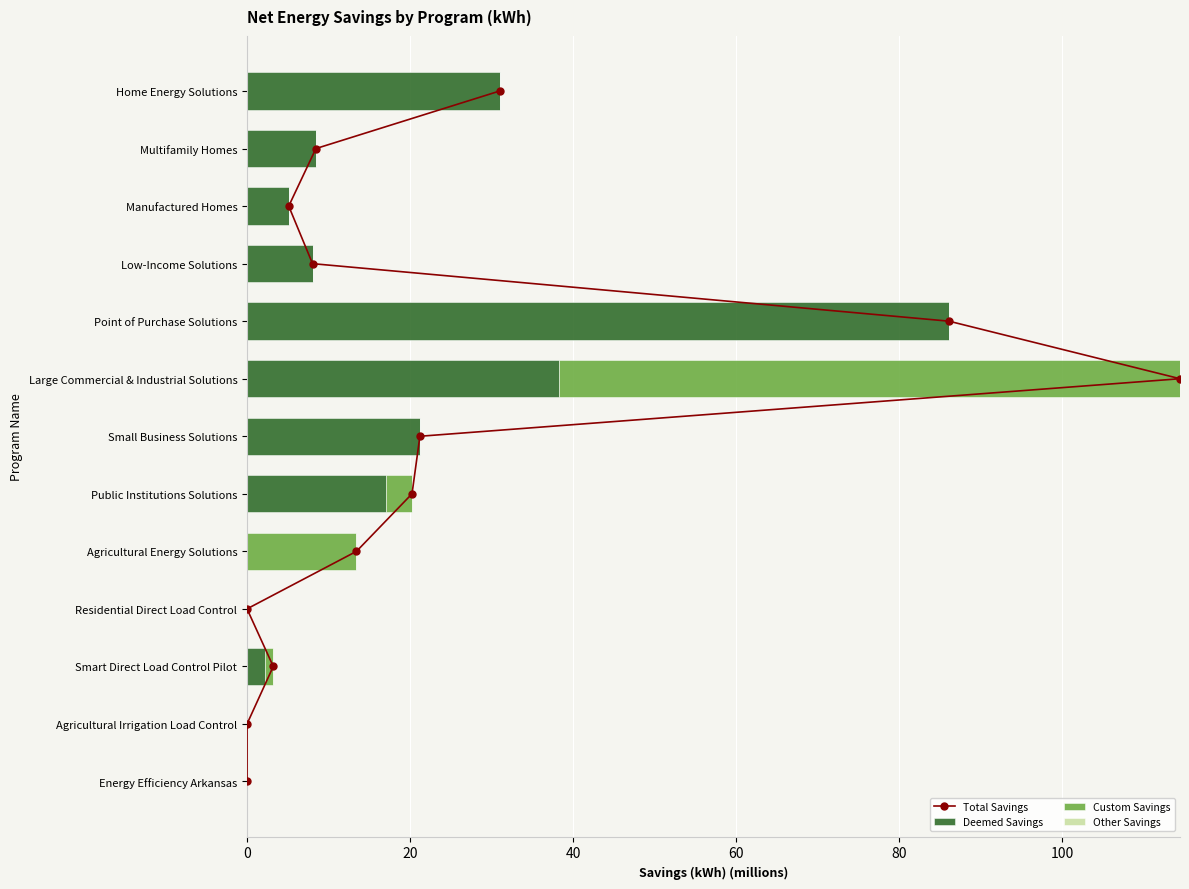

What is the sum of the Deemed Savings values at Small Business Solutions and Large Commercial & Industrial Solutions?

59.5